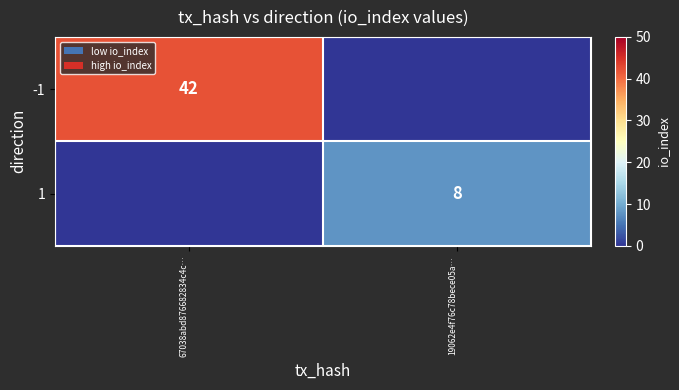

Is the value of -1 at 67038abd876682834c4c… greater than the value of 1 at 19062e4f76c78bece05a…?

Yes